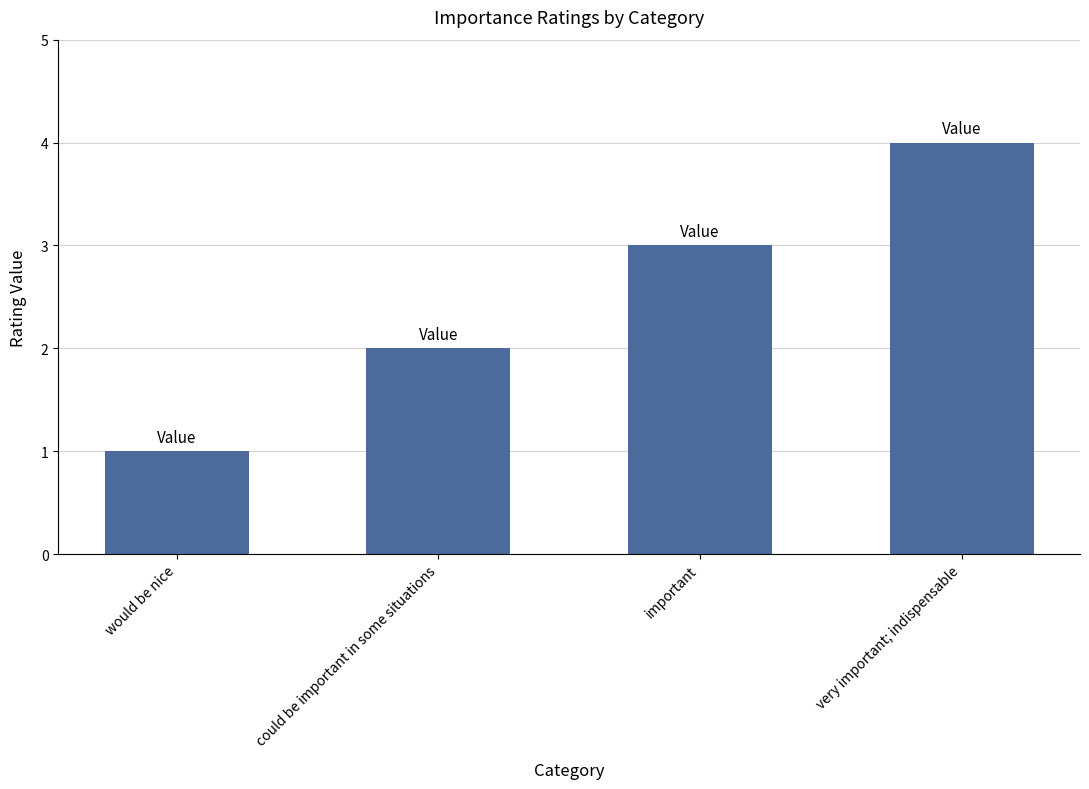

What is the difference between the values at would be nice and very important; indispensable?

3